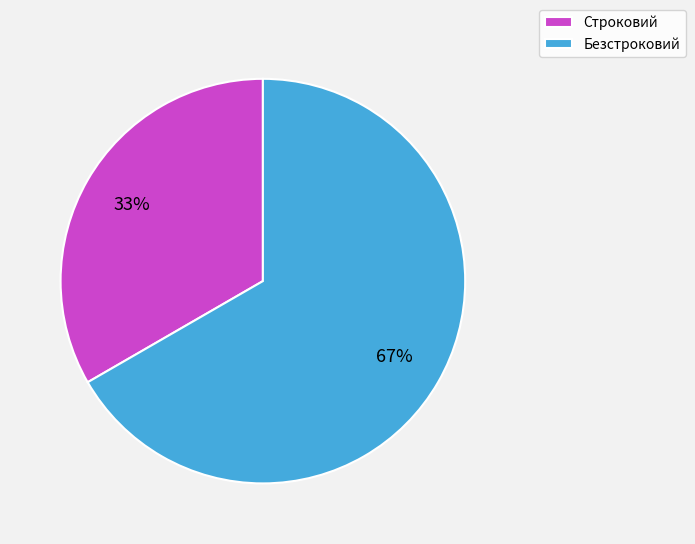

Which slice is the largest?

Безстроковий